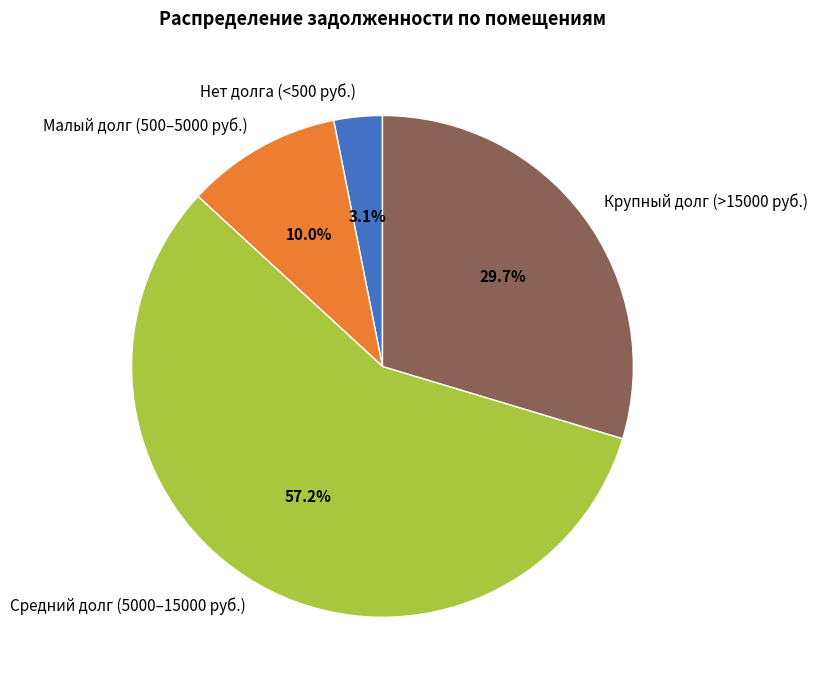

What is the largest slice in the pie chart?

Средний долг (5000–15000 руб.)